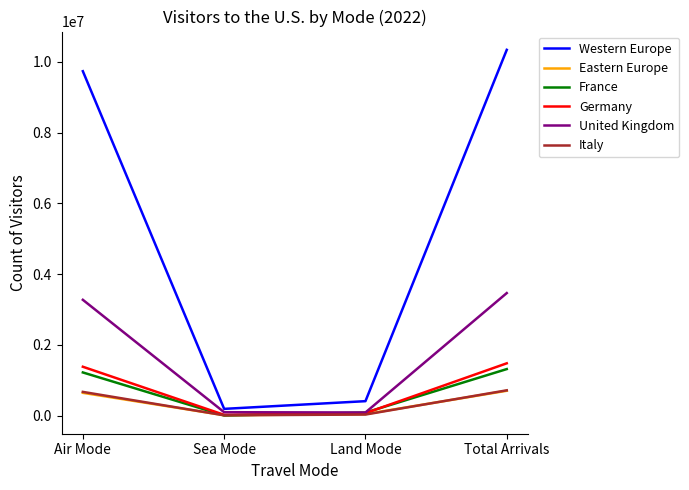

What position from the left is Land Mode?

3